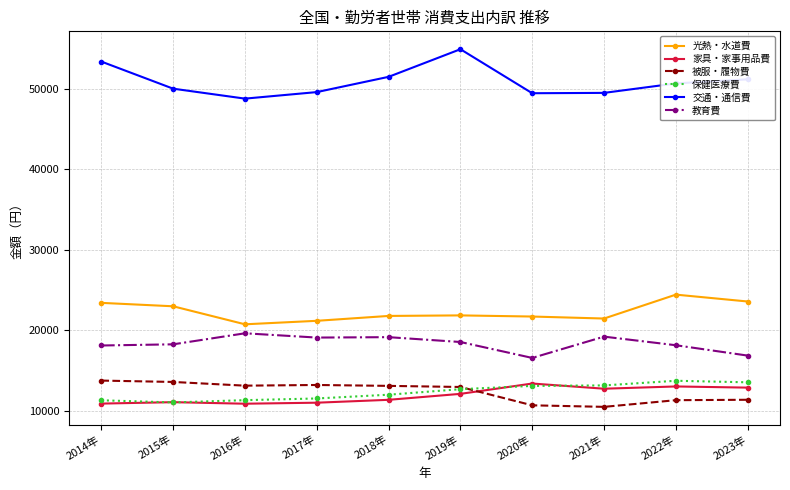

Is it true that 交通・通信費 equals 30885 at 2022年?

False